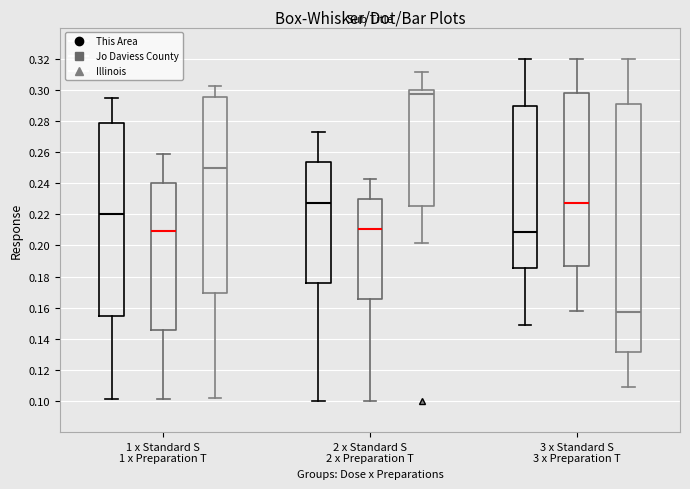

Which box's median line is the highest?

2 x Standard S 2 x Preparation T (Illinois)